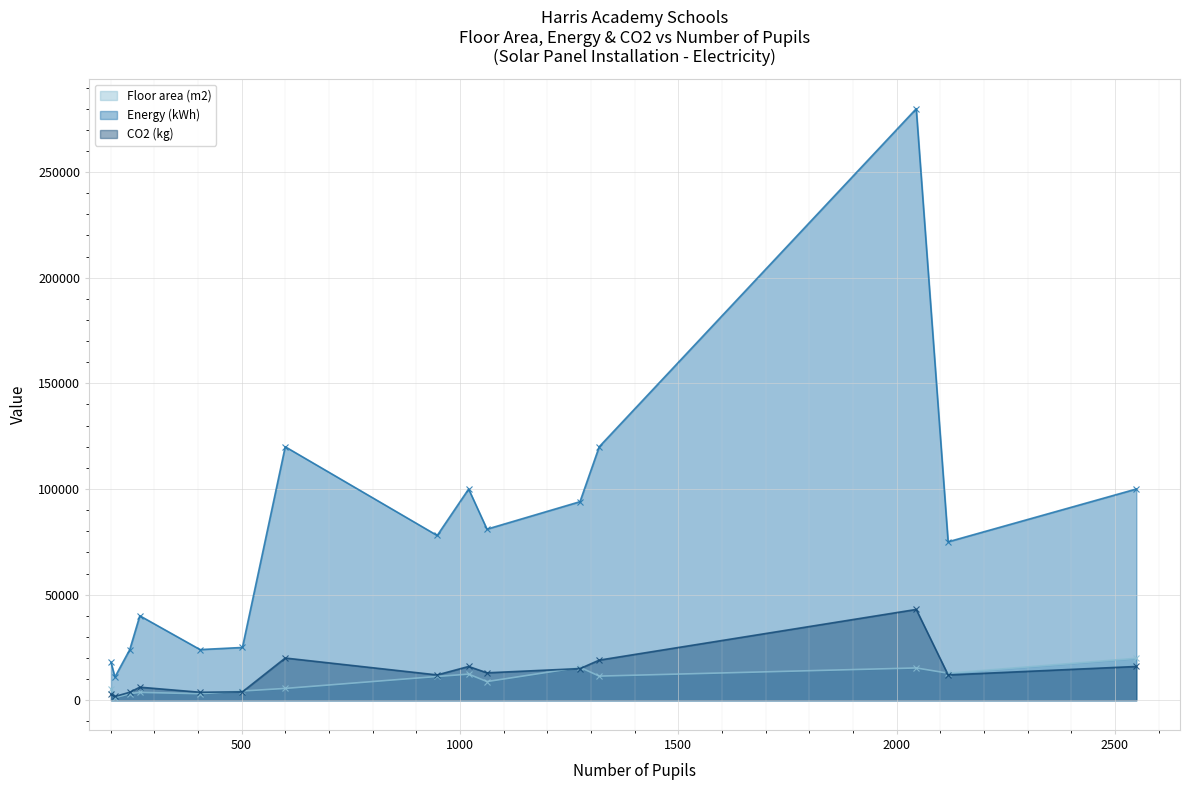

What value does the CO2 (kg) series have at 502, to the nearest 100?

4000